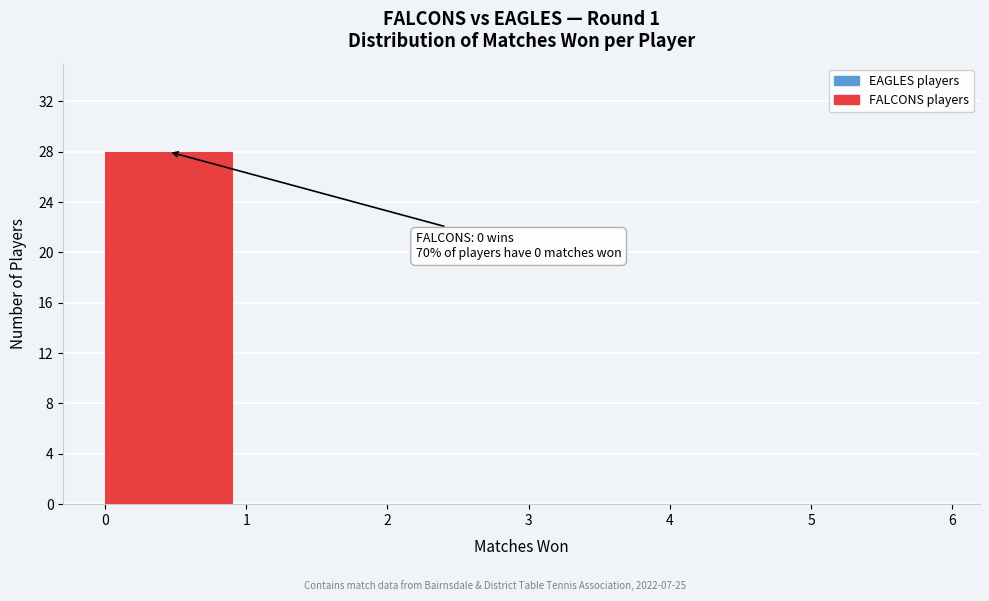

Over which range of the x-axis is the bar tallest?

0 to 1